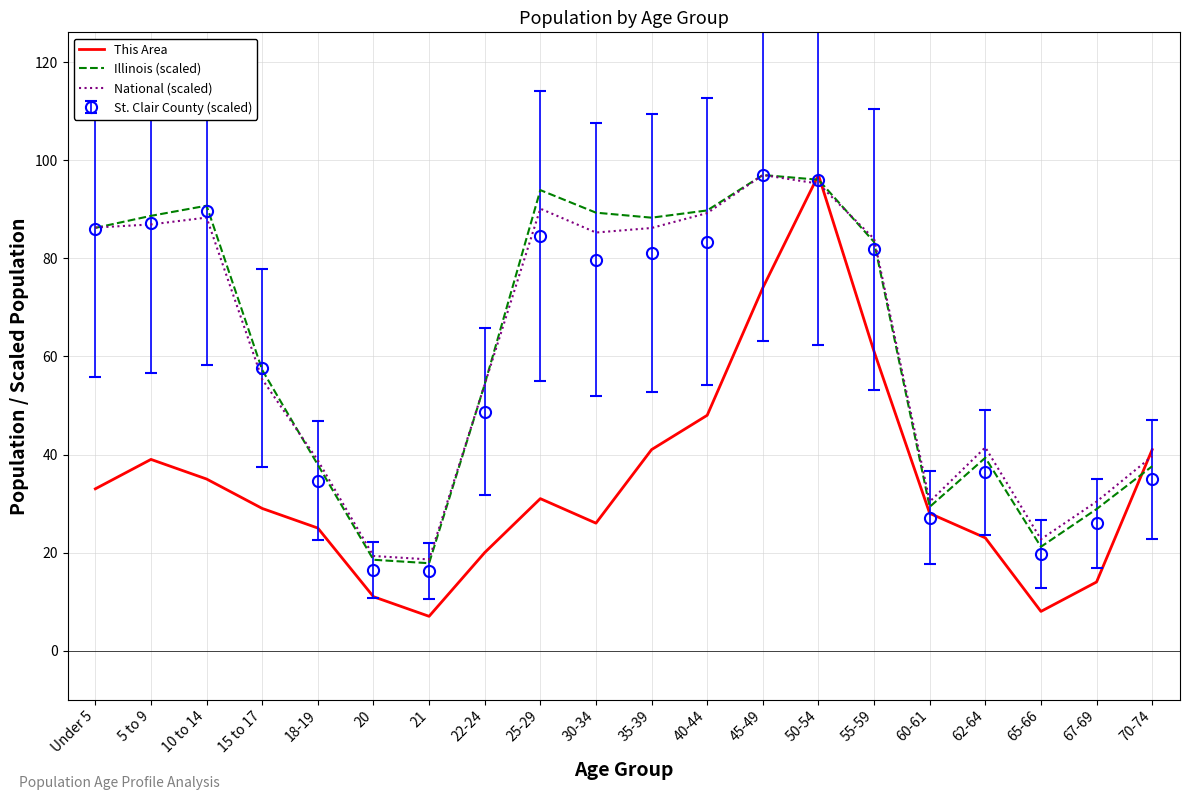

What is the greatest value displayed?

97.0